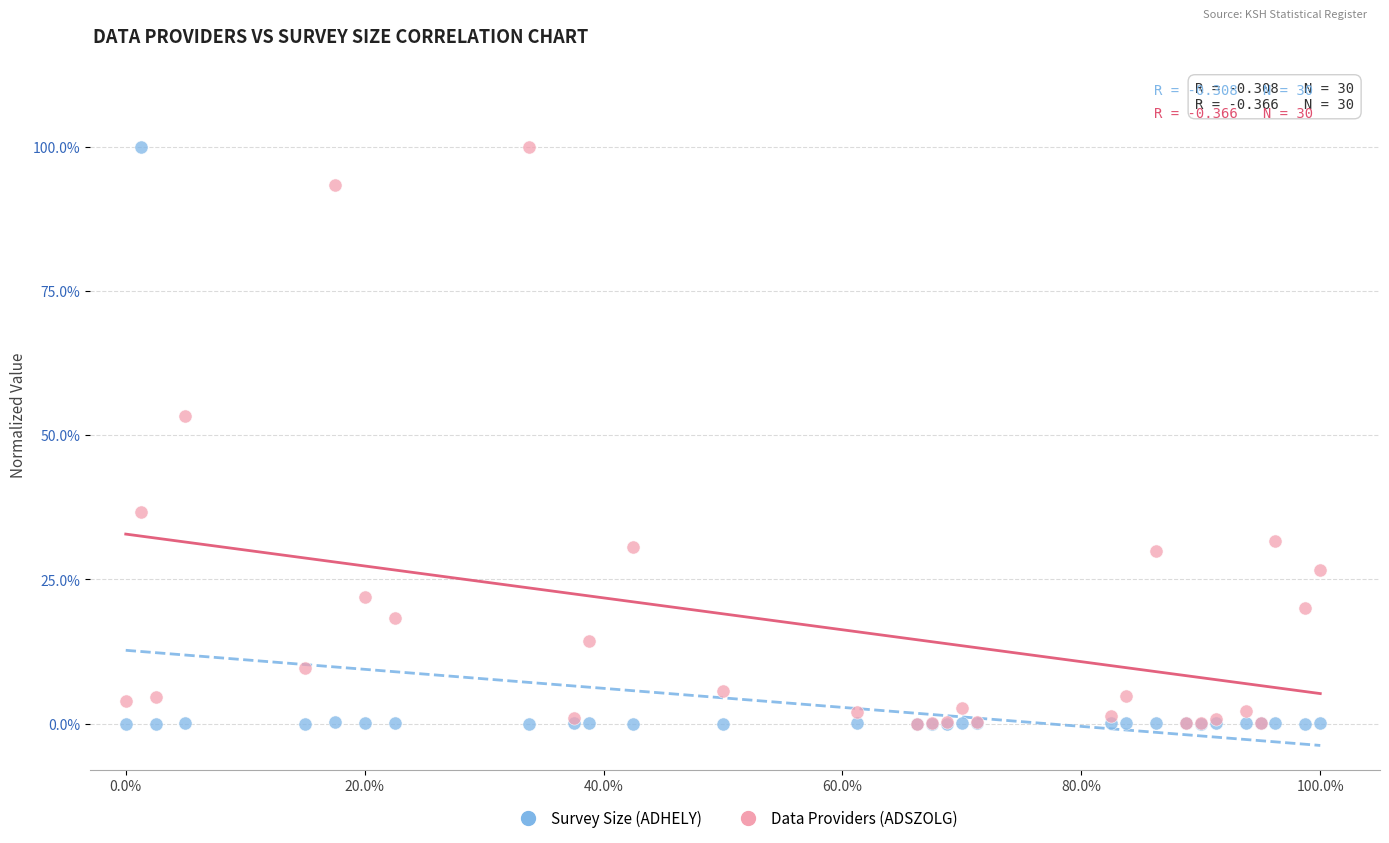

In the Data Providers (ADSZOLG) series, what Y value is closest to 49?

53.3